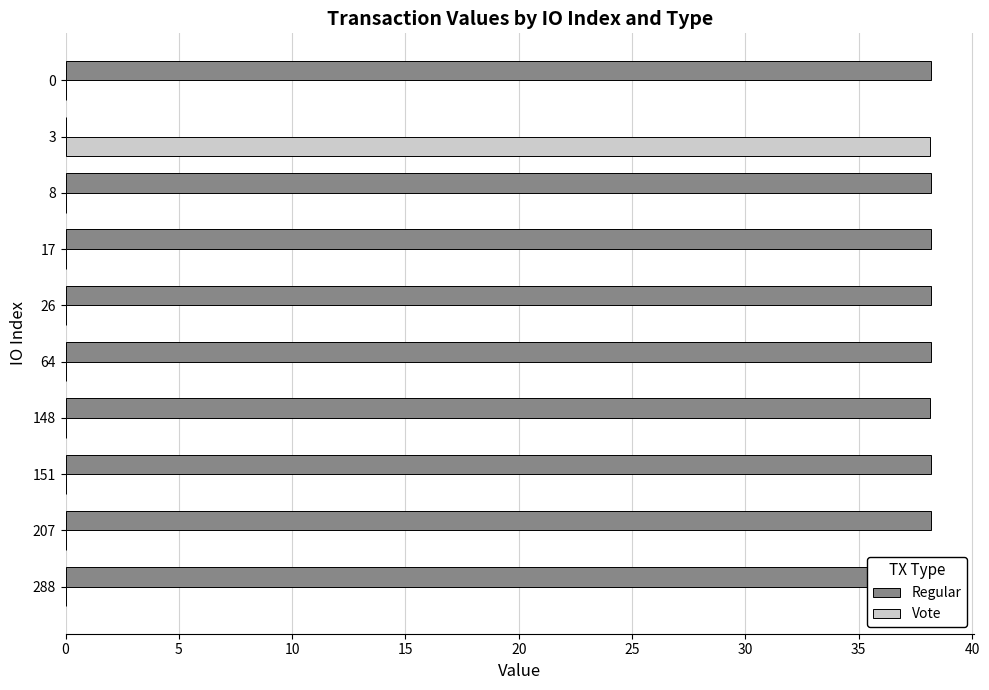

What is the total value across all series at 26?

38.2